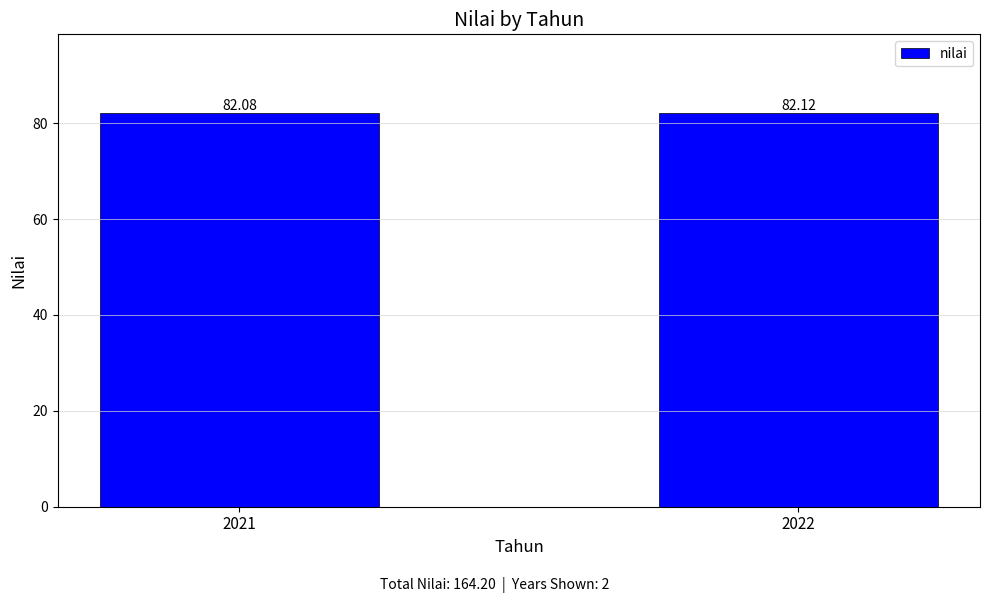

Between 2021 and 2022, which is larger?

2022